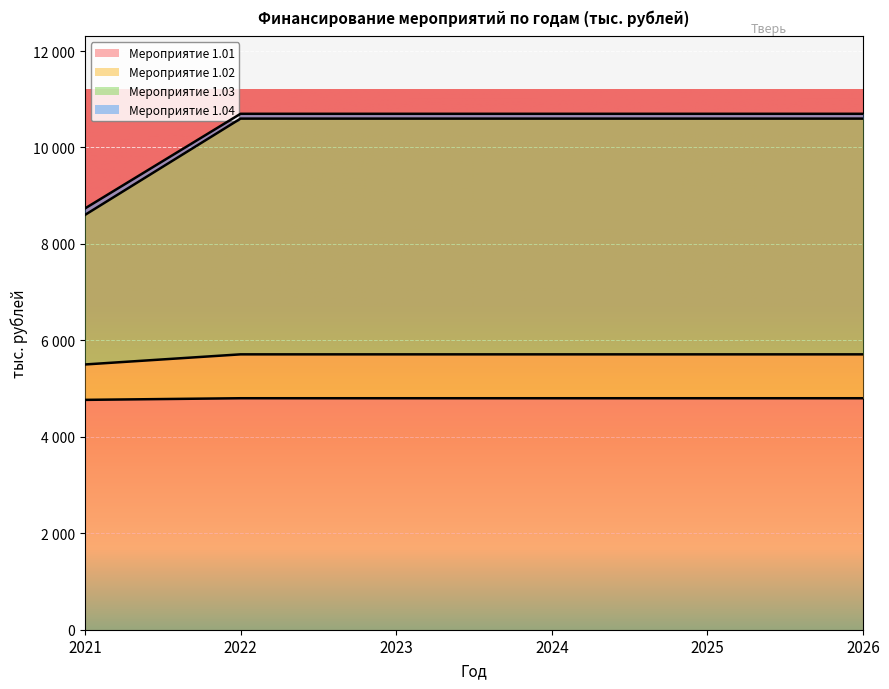

How many data points does each series have?

6